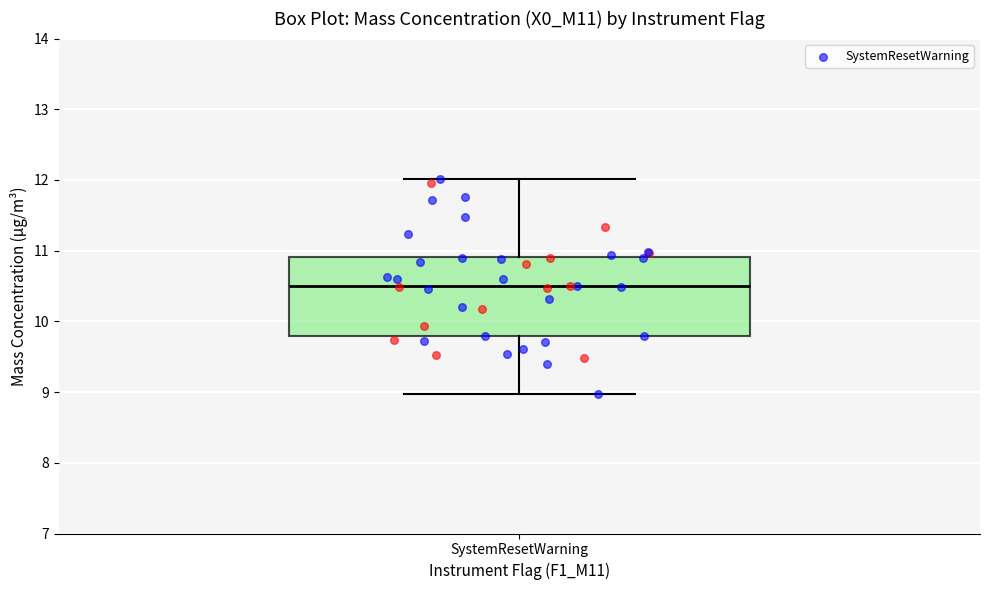

Read this box plot against the y-axis: the position of the median line, the range covered by the box, and the ends of both whiskers. The values are not printed on the chart, so give them approximately, as read against the axis.

median 10.5, box 9.8 to 10.9, whiskers 9.0 to 12.0